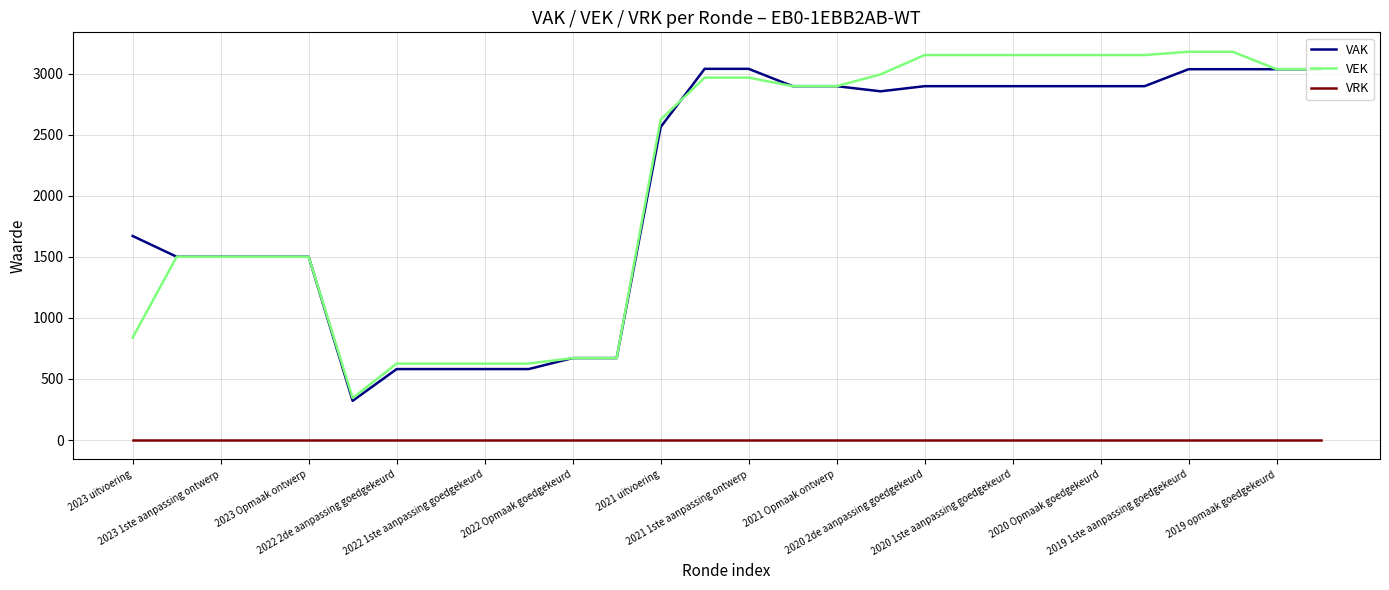

What is the greatest value displayed?

3180